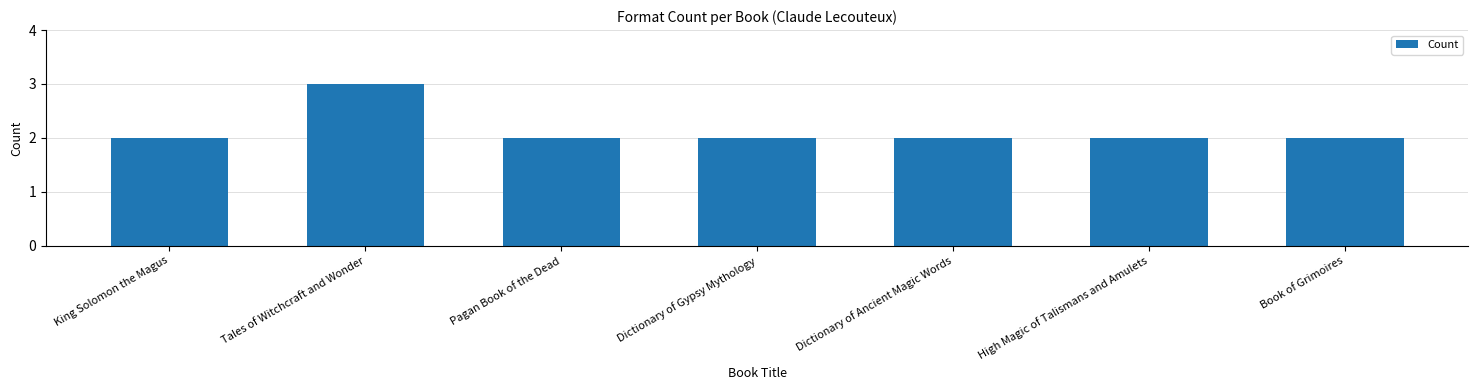

What is the sum of the values at Dictionary of Ancient Magic Words and High Magic of Talismans and Amulets?

4